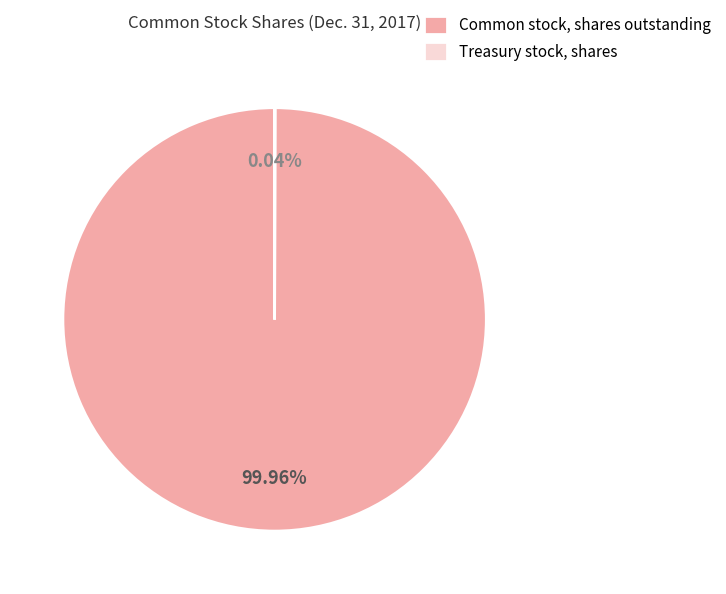

To the nearest percent, what is the difference between the largest and smallest slice percentages?

100%